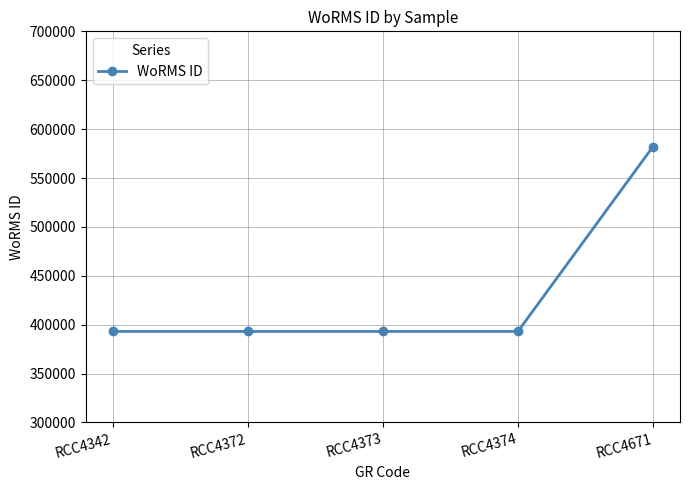

The value at RCC4671 is 582134. True or false?

True